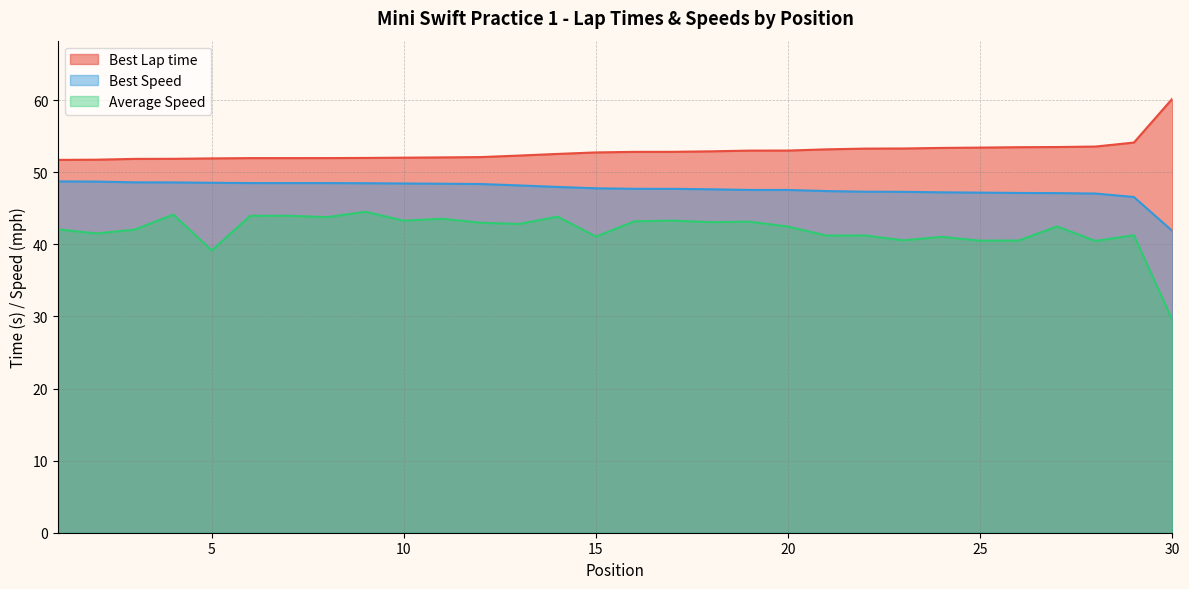

True or false: Average Speed and Best Speed intersect in this chart.

False